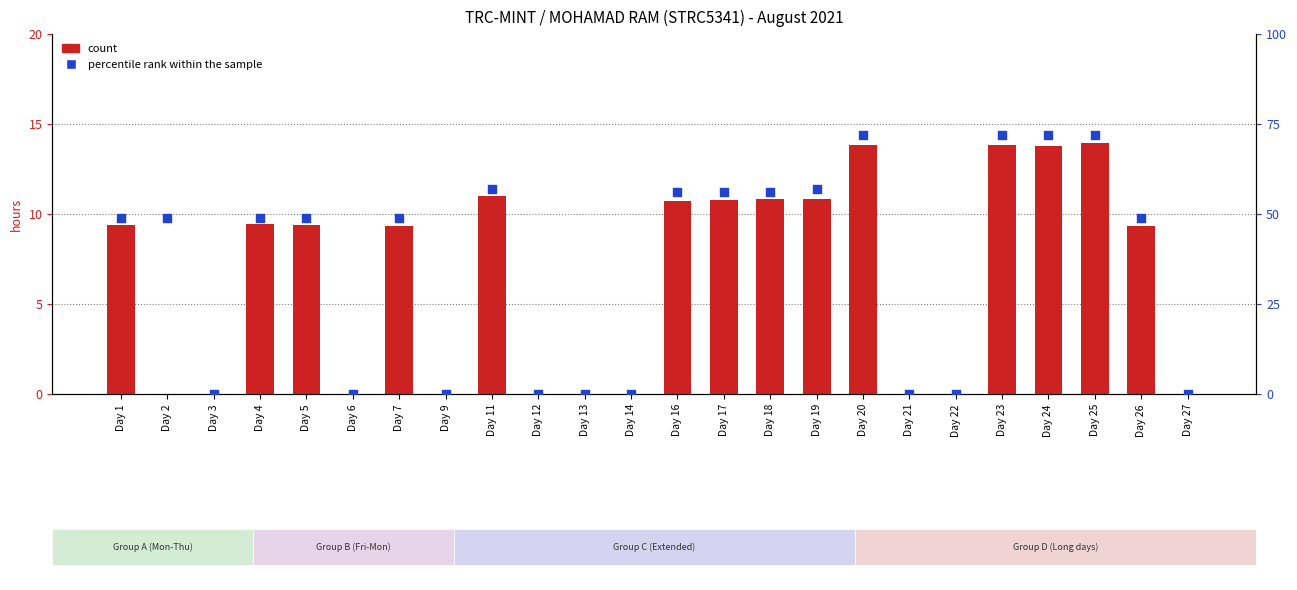

Which series contains the lowest Y value?

count